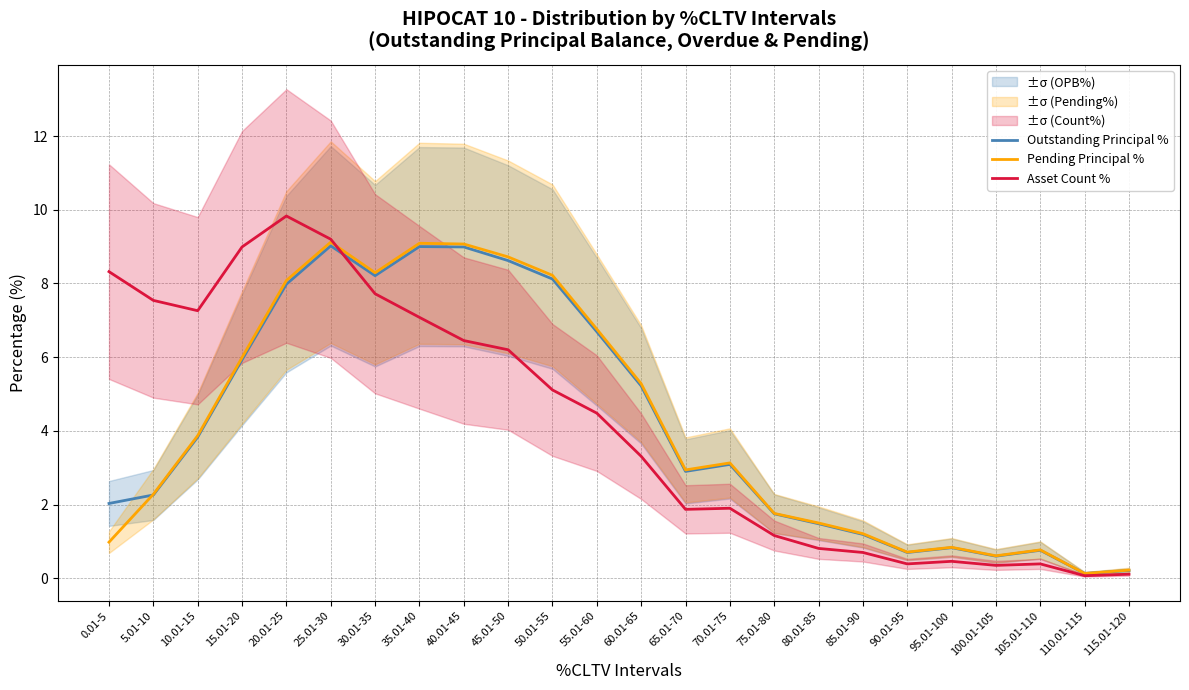

What is the total value across all series at 25.01-30?

27.3